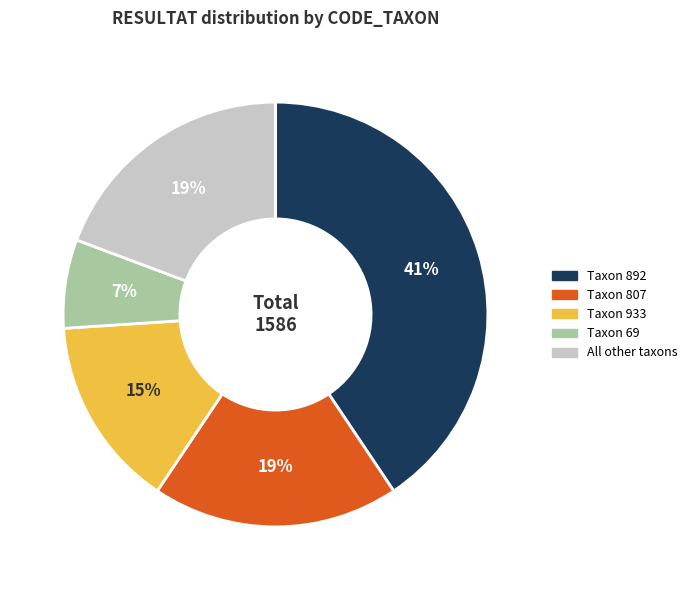

Is there any slice that represents more than half of the pie?

No